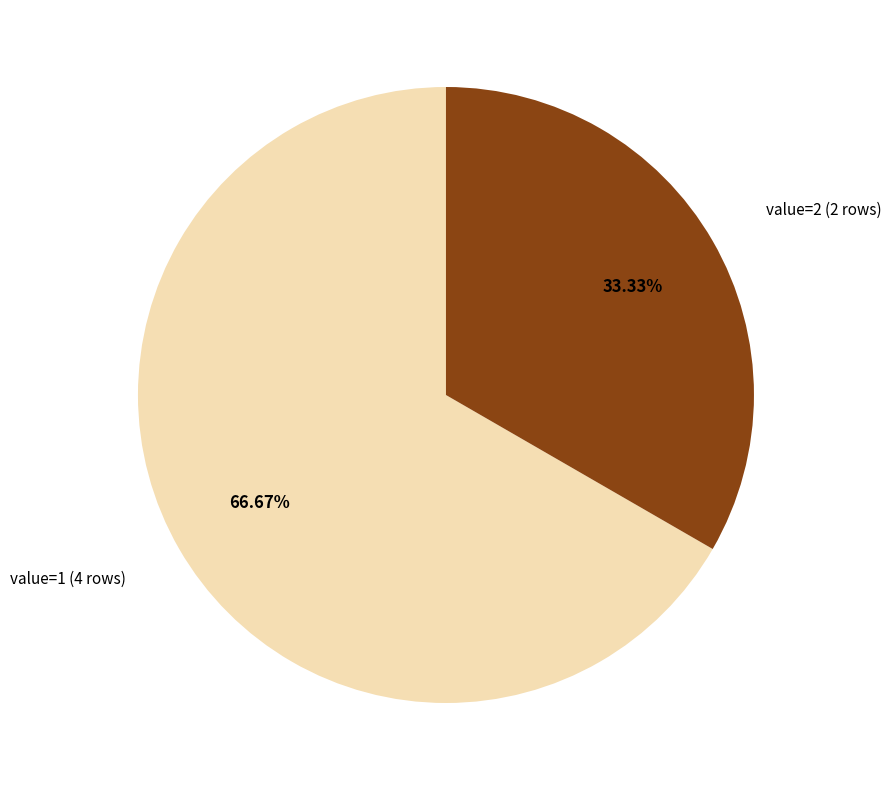

Is there a majority slice in this chart?

Yes